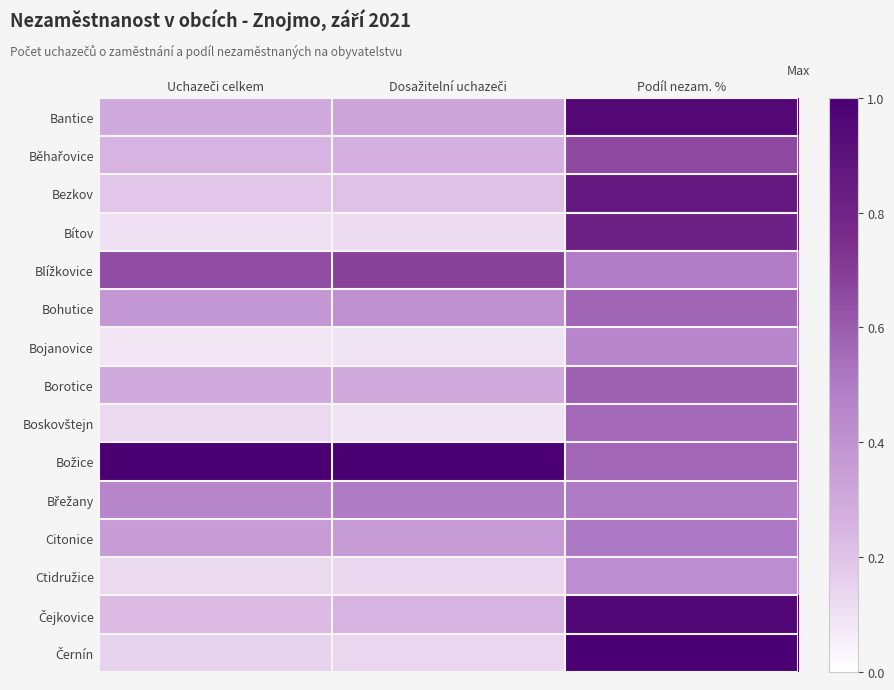

Between Dosažitelní uchazeči and Podíl nezam. %, which series saw the biggest shift?

Černín